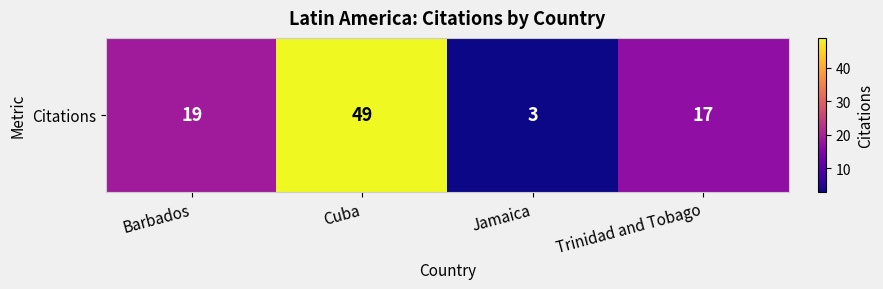

How many series are shown in this chart?

1